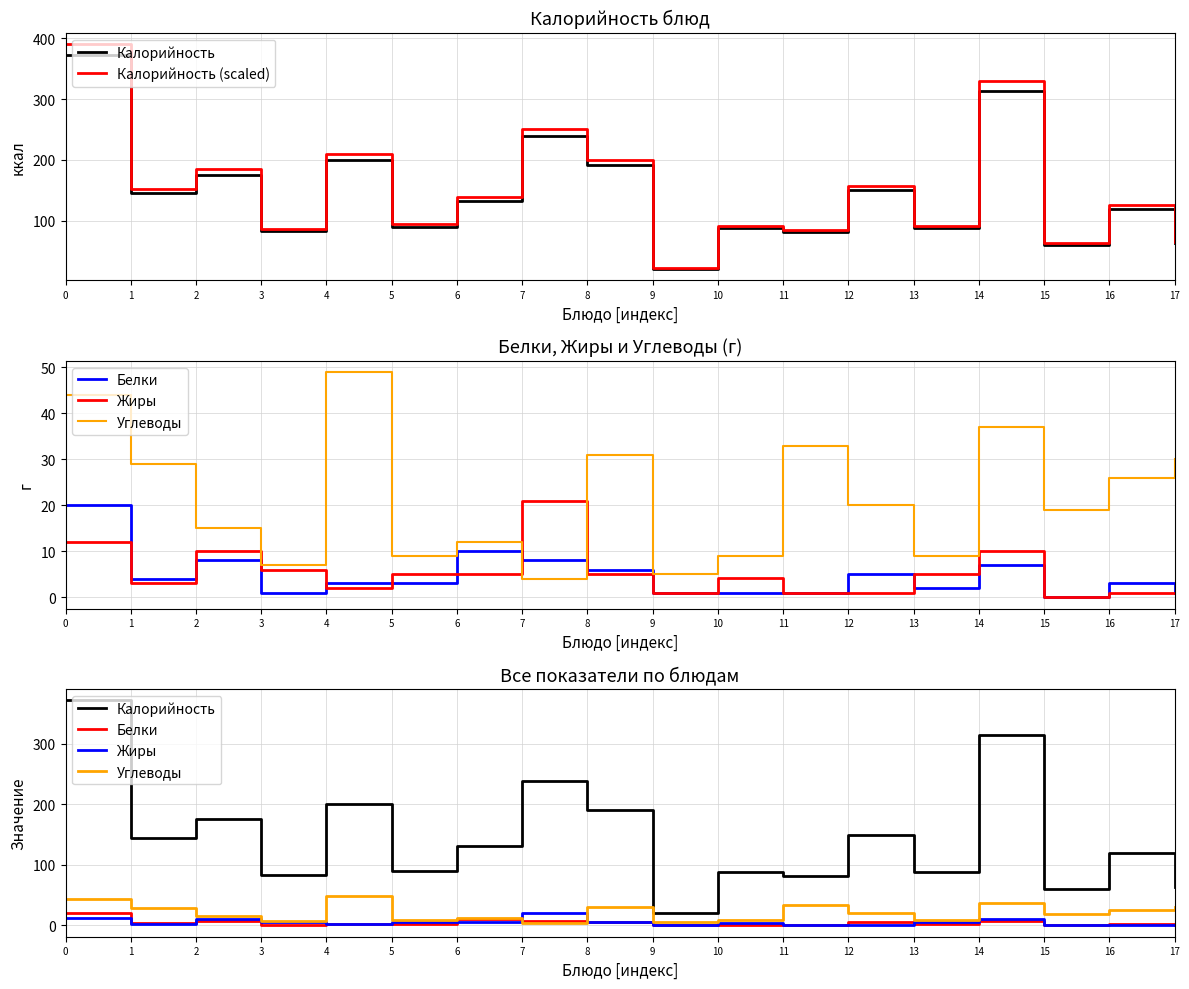

At which category does Жиры reach its first local valley?

1